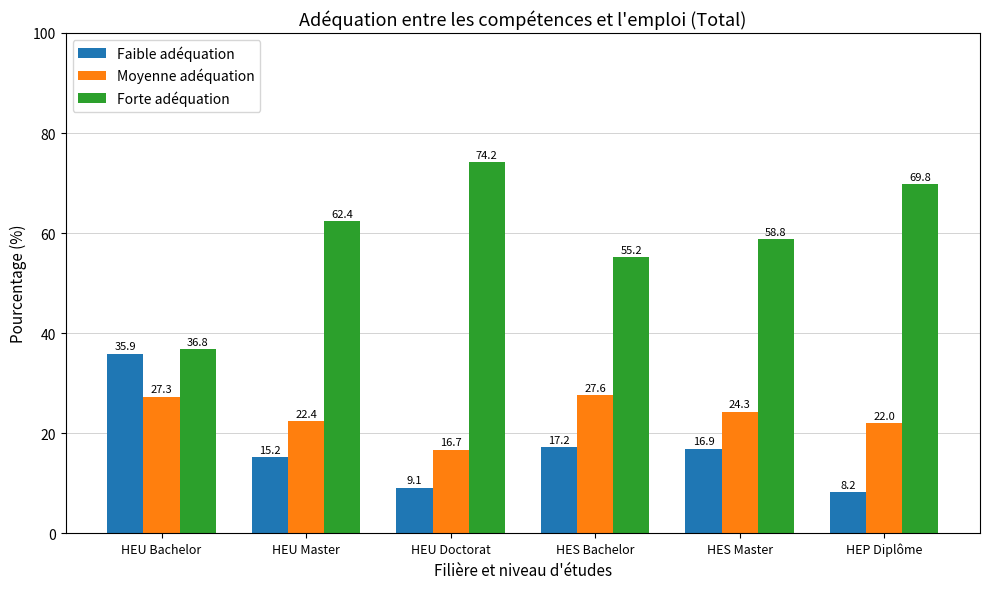

Which series changed the most between HEU Master and HEP Diplôme?

Forte adéquation